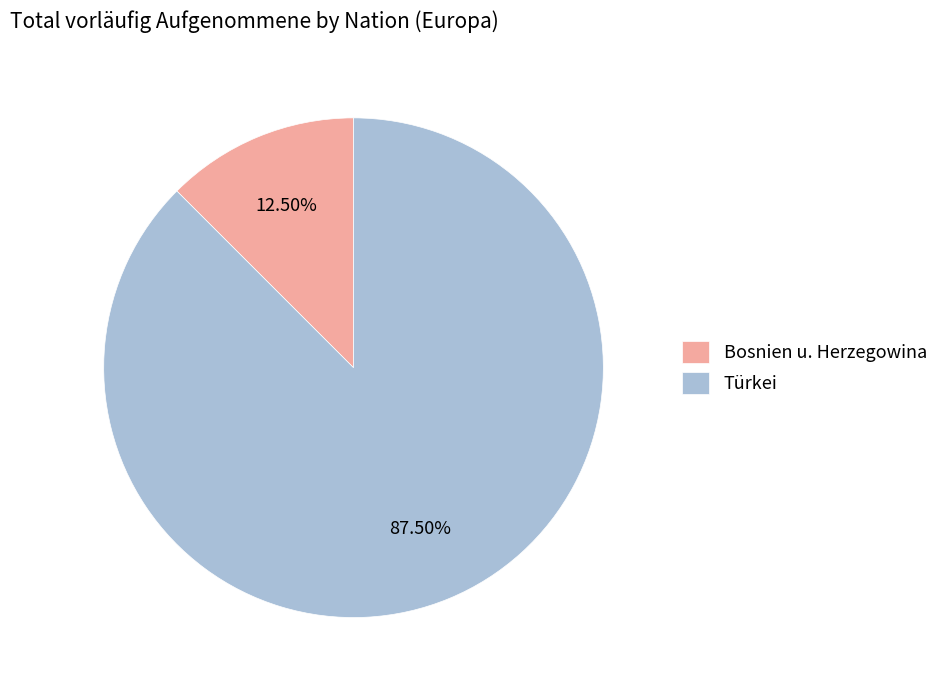

What percentage is NOT represented by Türkei?

12.5%